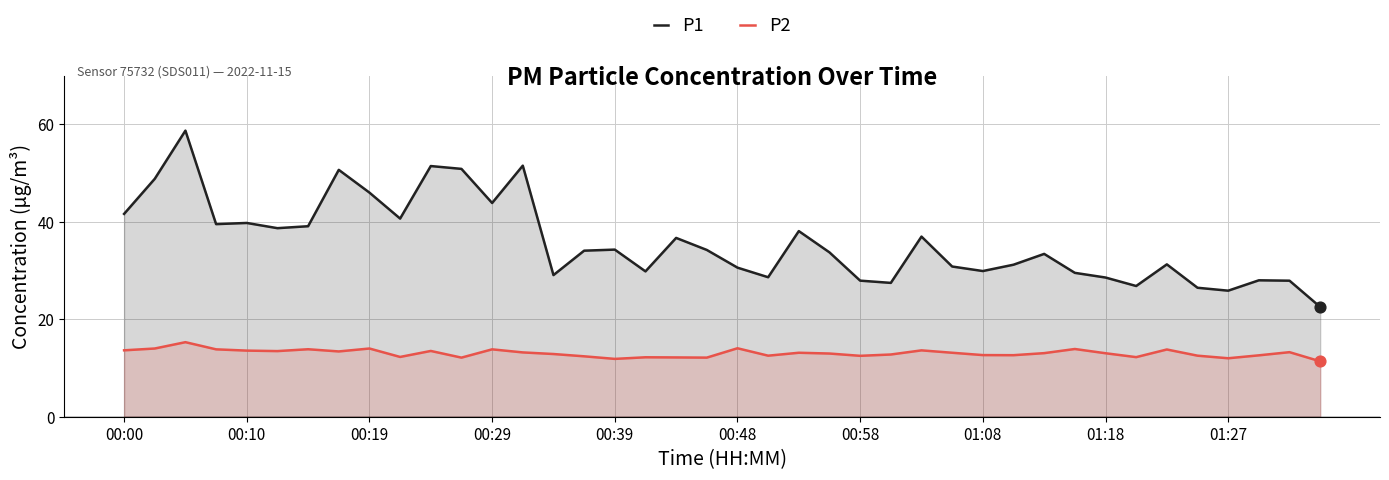

Which series has the largest total across all categories?

P1